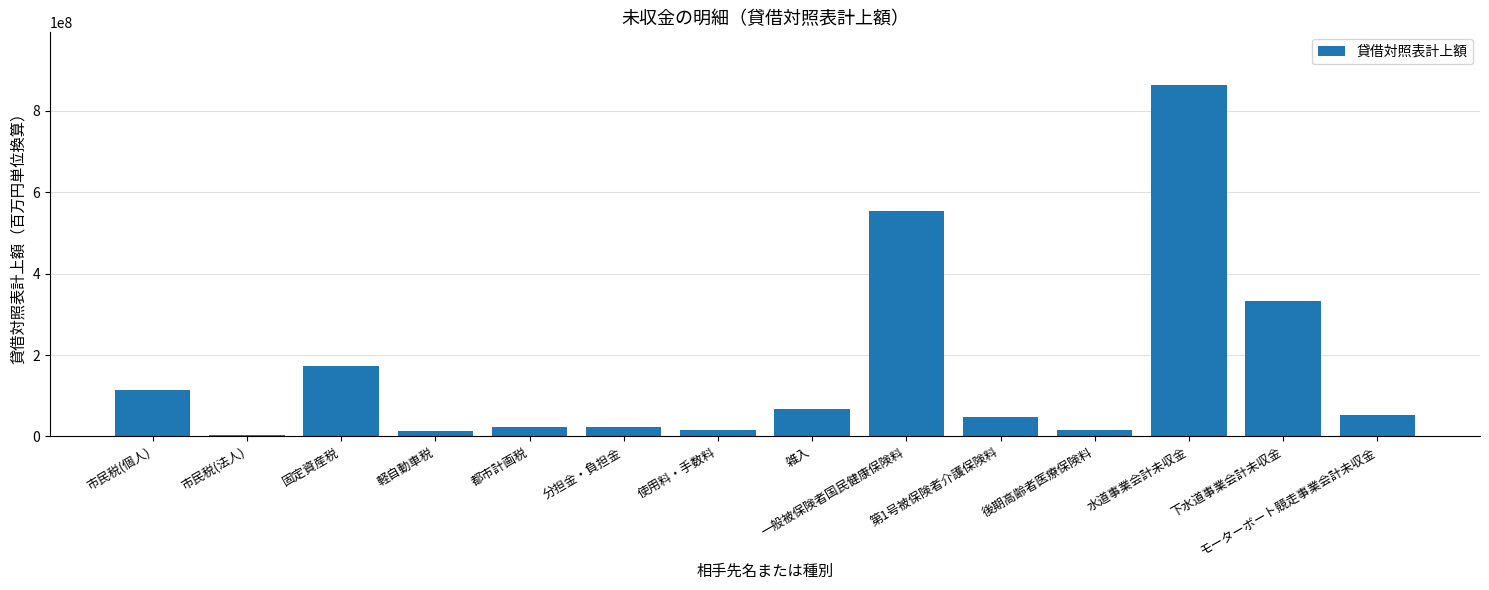

Approximately how many times larger is the value at 軽自動車税 compared to 分担金・負担金?

0.5